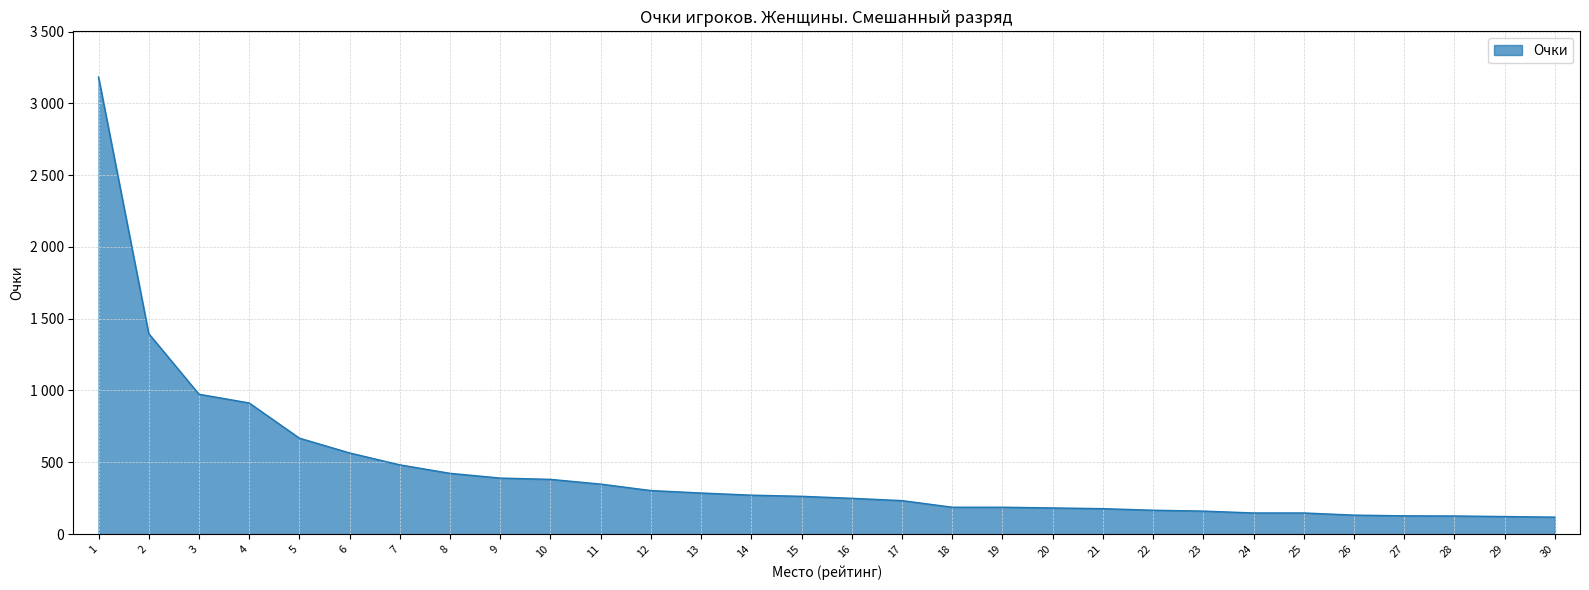

Rank the categories by value from lowest to highest.

30, 29, 28, 27, 26, 24, 25, 23, 22, 21, 20, 18, 19, 17, 16, 15, 14, 13, 12, 11, 10, 9, 8, 7, 6, 5, 4, 3, 2, 1